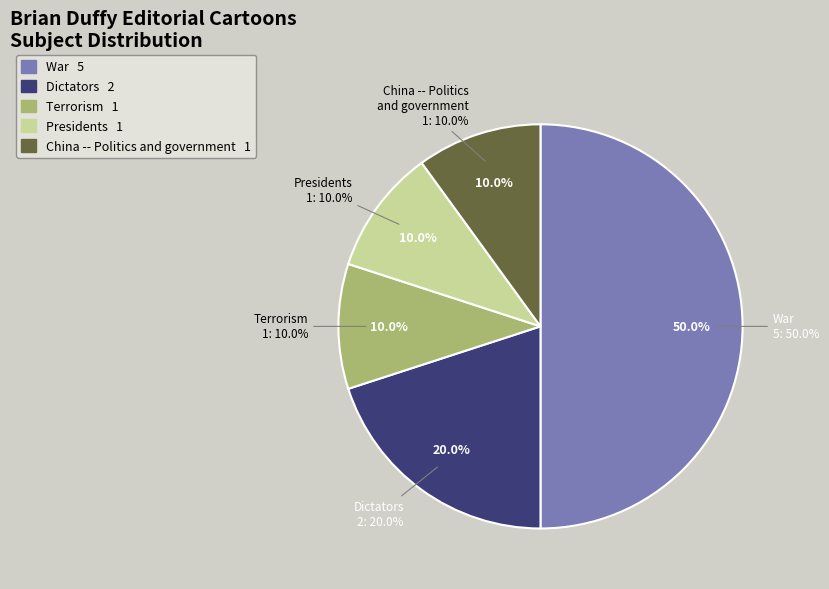

Which category has the biggest portion of the pie?

War